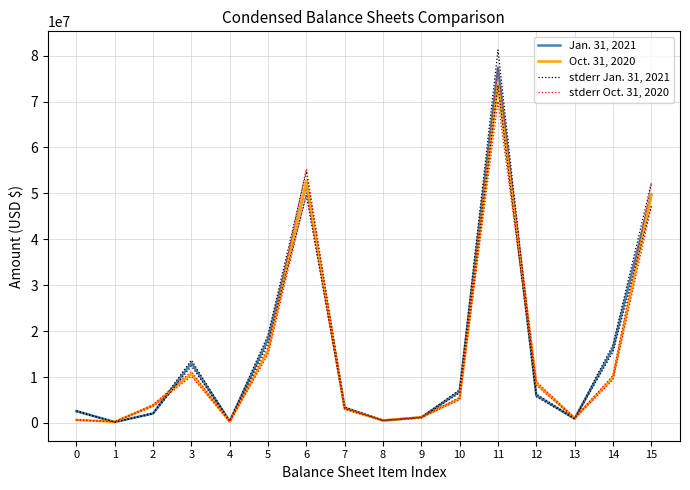

Where is stderr Jan. 31, 2021 nearest to the value 40724208?

15